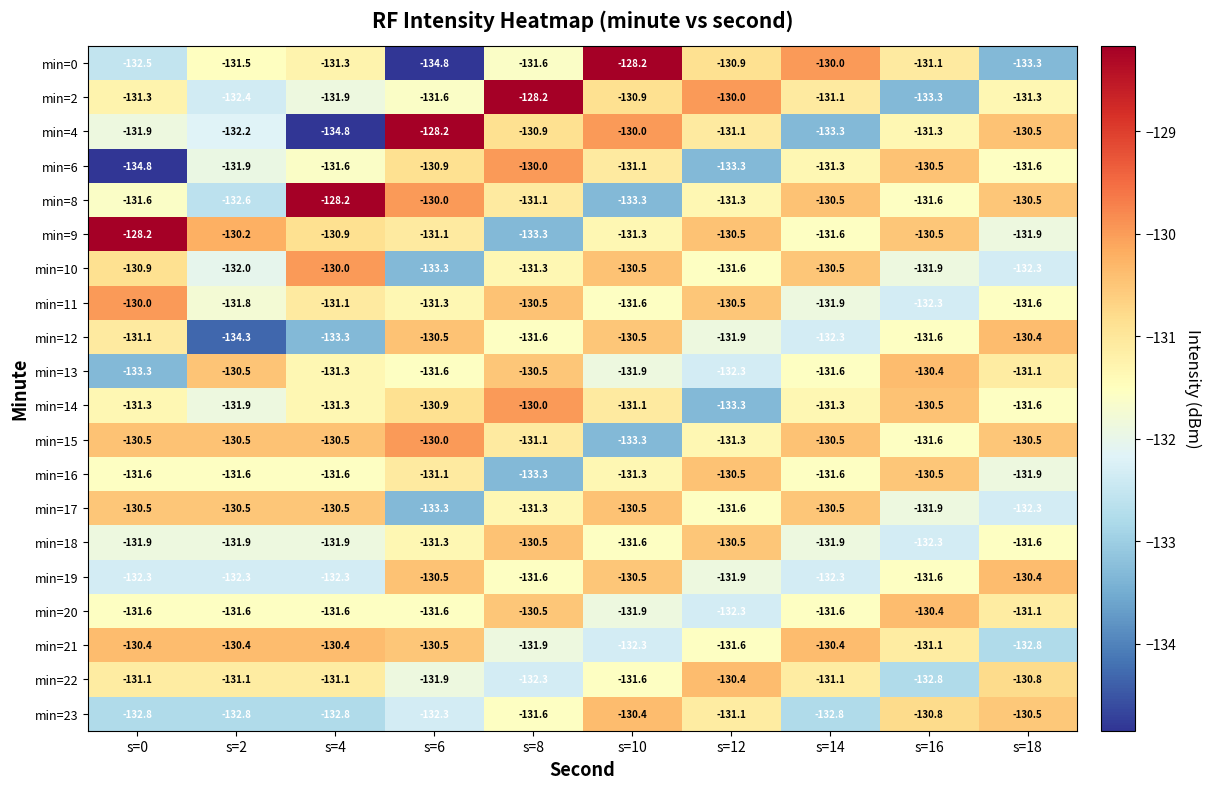

What is the maximum value shown in the chart?

-128.2